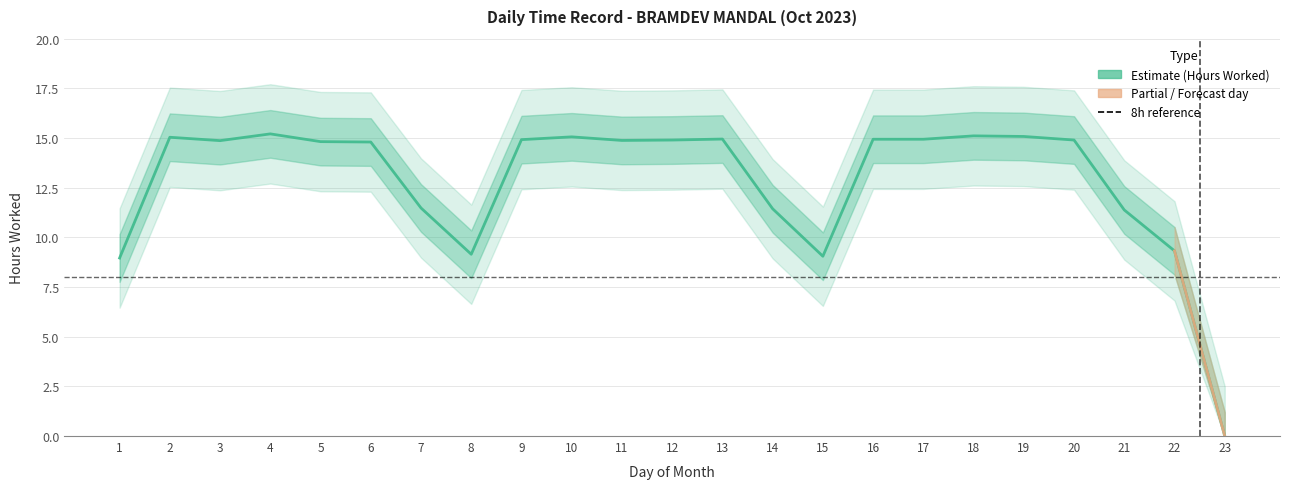

At which category does the chart reach its minimum across all series?

23